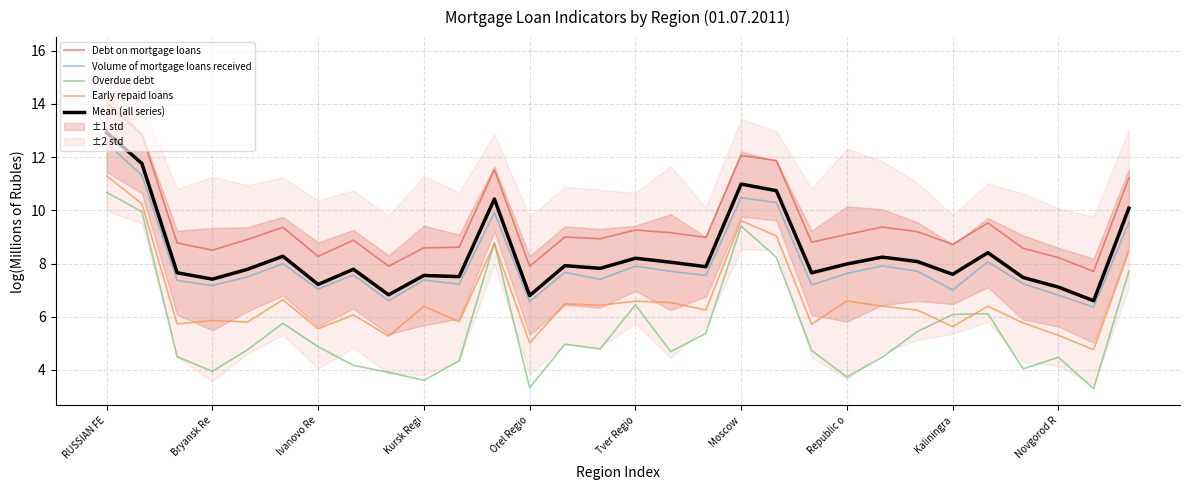

In Overdue debt, how many points are higher than both neighbors (excluding endpoints)?

7